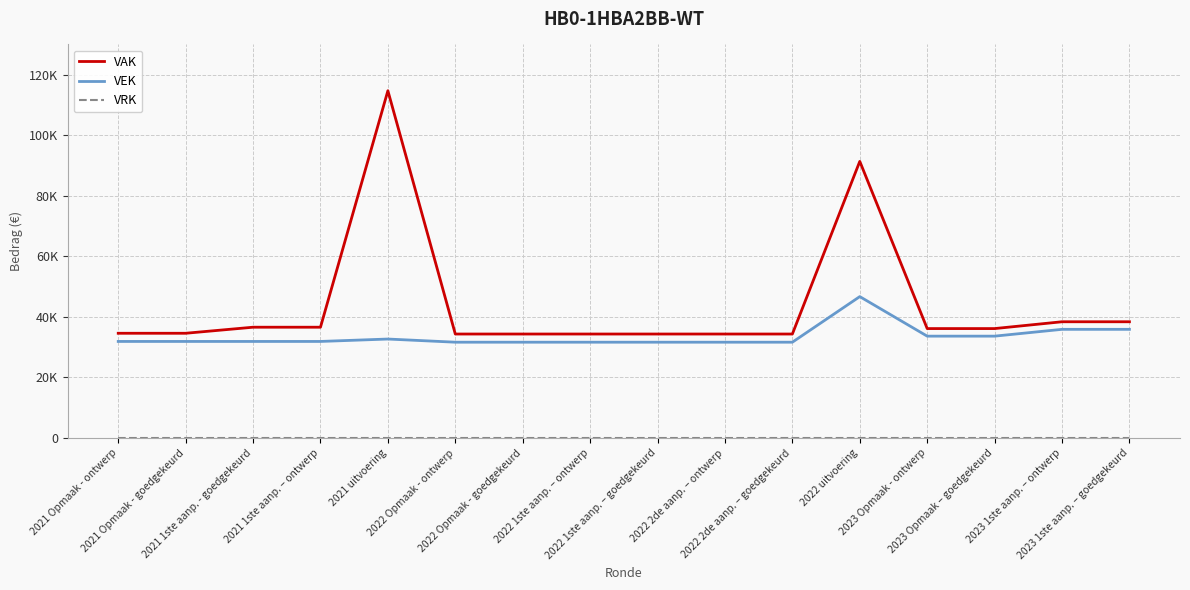

What position from the right is 2022 2de aanp. – goedgekeurd?

6